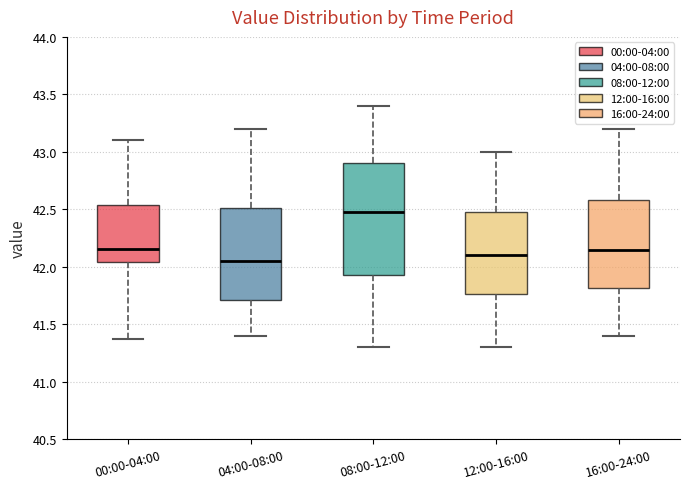

Which box is the tallest, from its lower edge to its upper edge?

08:00-12:00